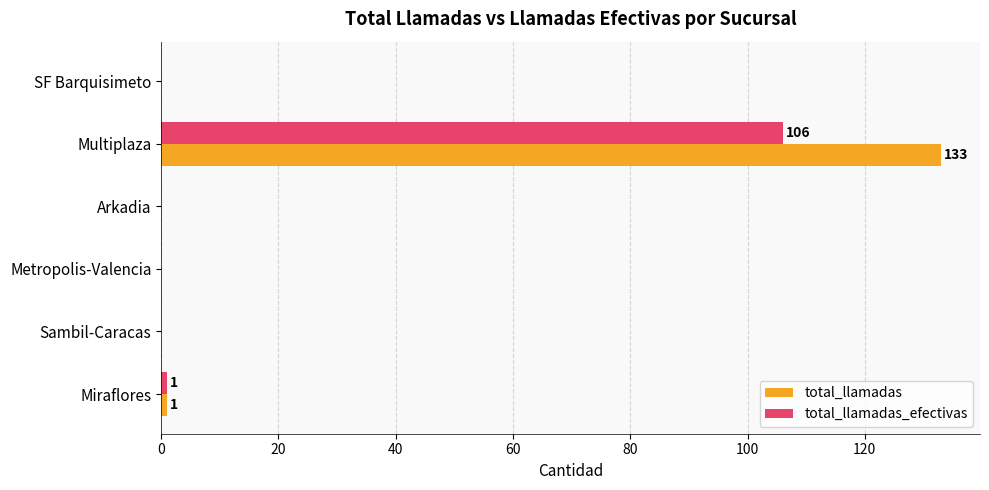

What is the sum of the total_llamadas_efectivas values at Multiplaza and Arkadia?

106